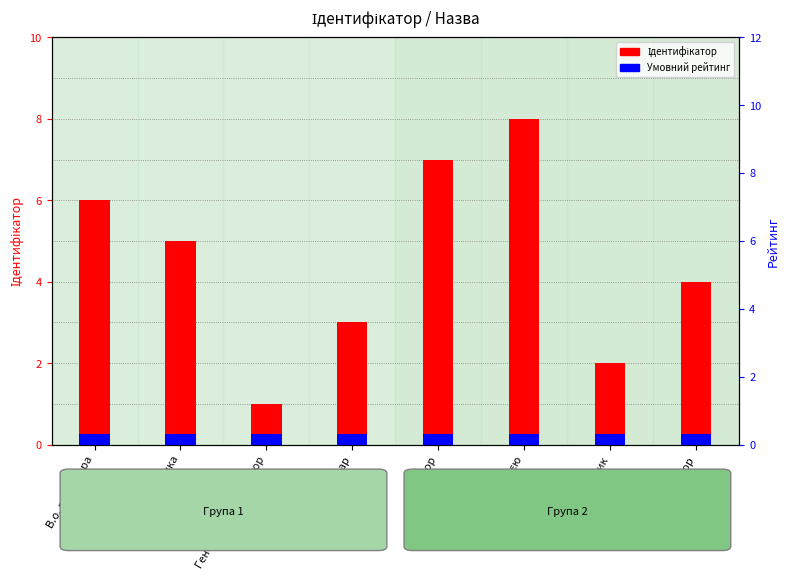

What is the difference between the Ідентифікатор values at Ректор and В.о. директора?

2.0